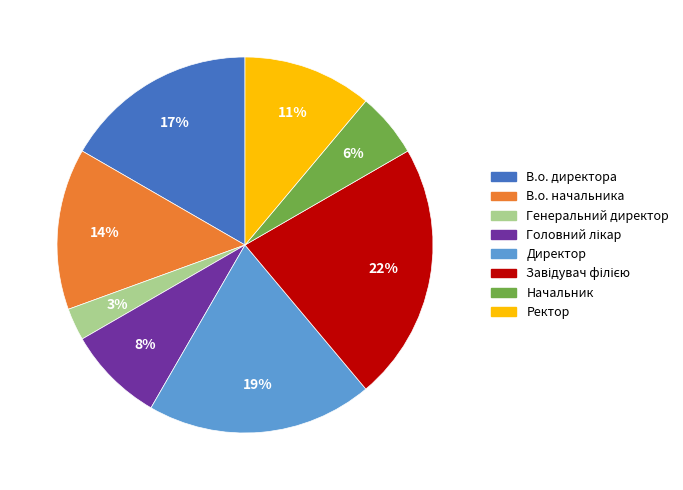

Is Начальник the majority of the pie?

No